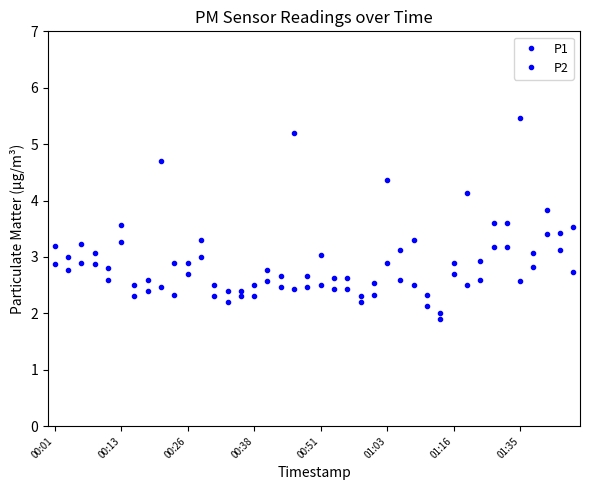

Reading left to right, extract all data points from this chart.

P1: 3.2	3.0	3.2	3.1	2.8	3.6	2.5	2.6	4.7	2.9	2.9	3.3	2.5	2.4	2.4	2.5	2.8	2.7	5.2	2.7	3.0	2.6	2.6	2.3	2.5	4.4	3.1	3.3	2.3	2.0	2.9	4.1	2.9	3.6	3.6	5.5	3.1	3.8	3.4	3.5
P2: 2.9	2.8	2.9	2.9	2.6	3.3	2.3	2.4	2.5	2.3	2.7	3.0	2.3	2.2	2.3	2.3	2.6	2.5	2.4	2.5	2.5	2.4	2.4	2.2	2.3	2.9	2.6	2.5	2.1	1.9	2.7	2.5	2.6	3.2	3.2	2.6	2.8	3.4	3.1	2.7